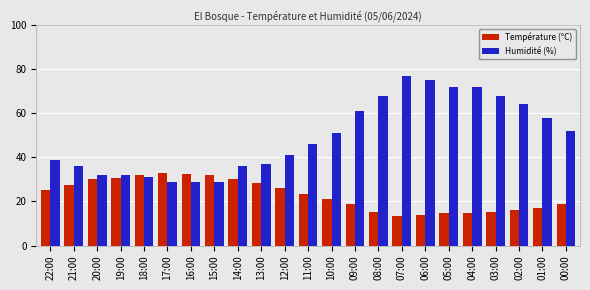

Which series has the largest range (max minus min)?

Humidité (%)